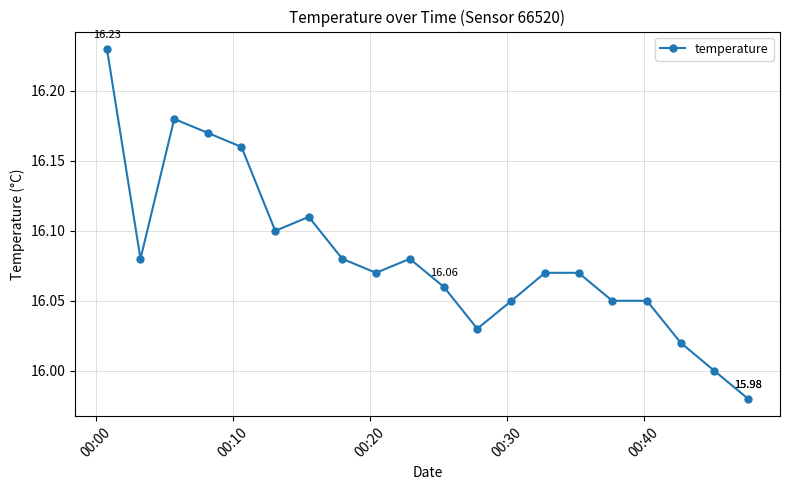

True or false: there are more than 2 points higher than both neighbors.

True